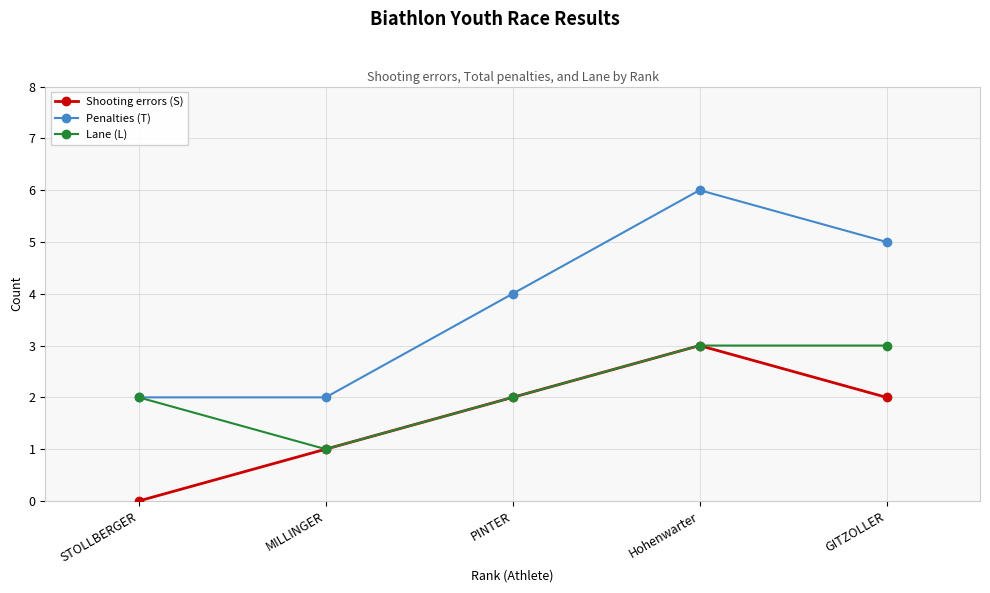

What is the total value across all series at GITZOLLER?

10